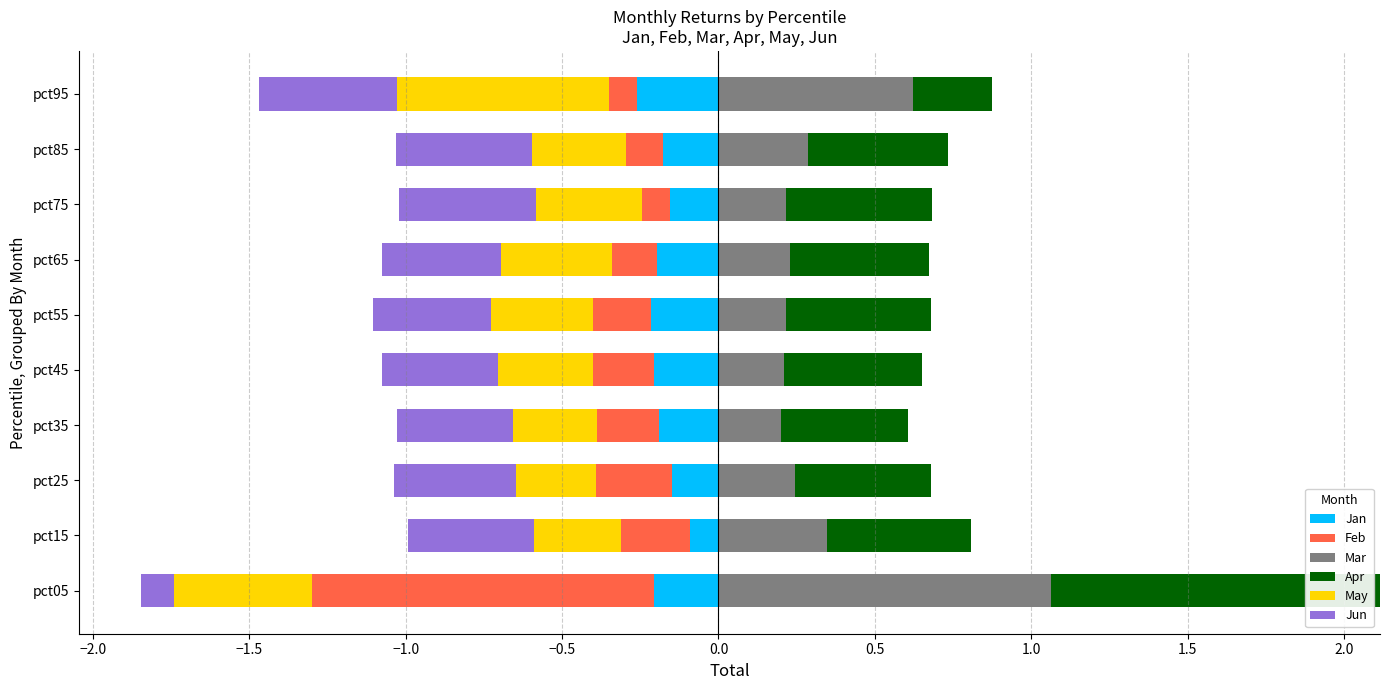

At which label does Mar reach its peak?

pct05